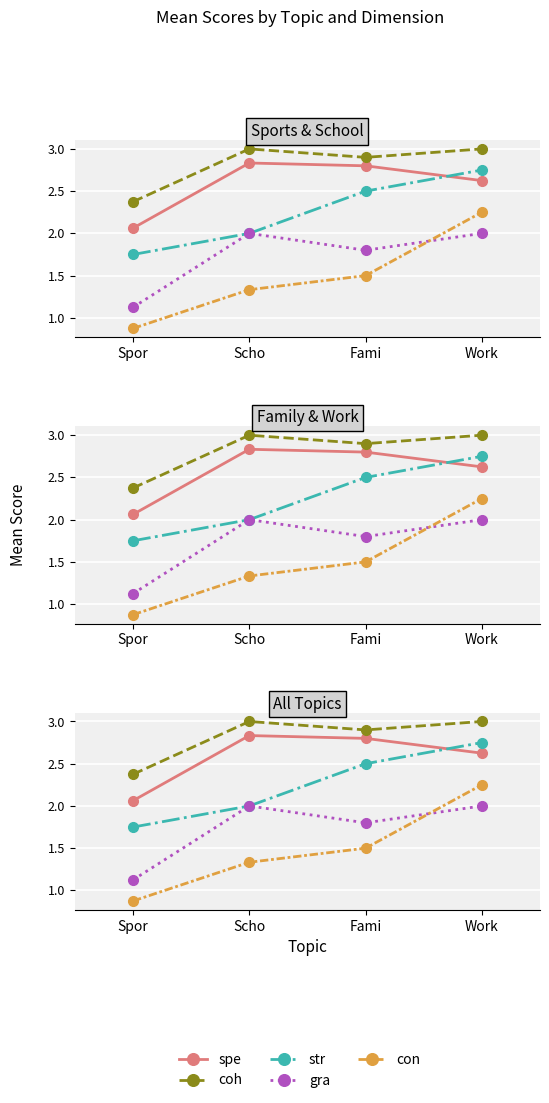

What is the value of the spe point at the 3rd from the left?

2.8